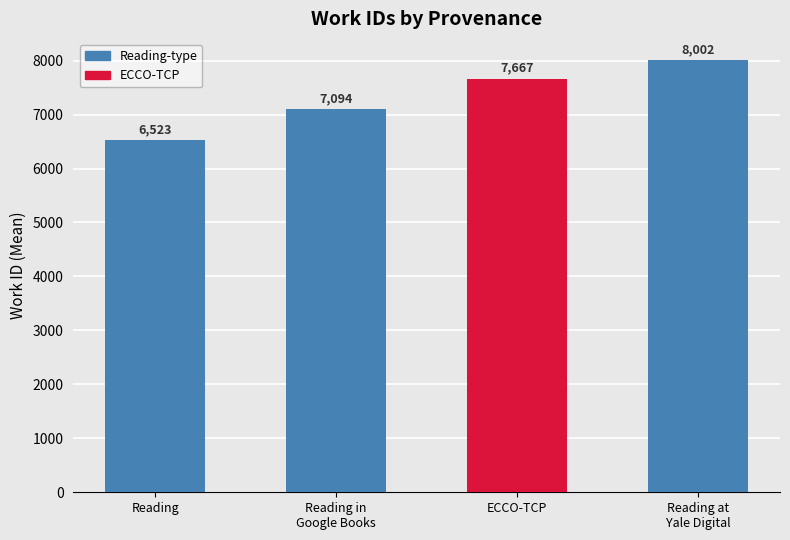

True or false: the data shows 9651 at Reading.

False